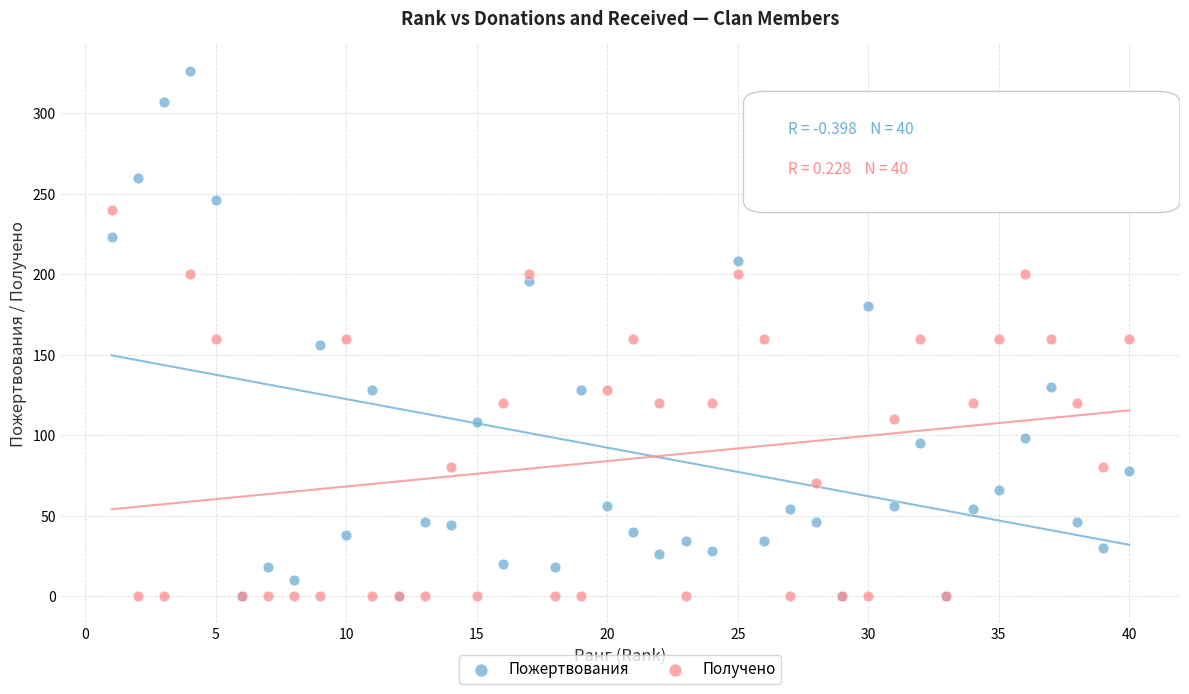

Which series reaches the maximum Y coordinate?

Пожертвования